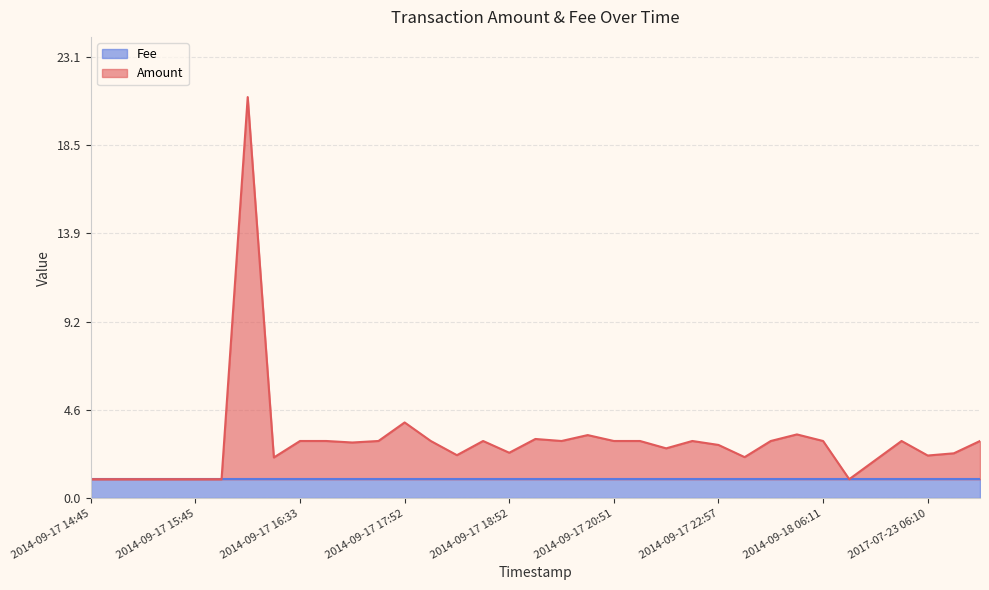

What is the minimum value for Fee?

1.0